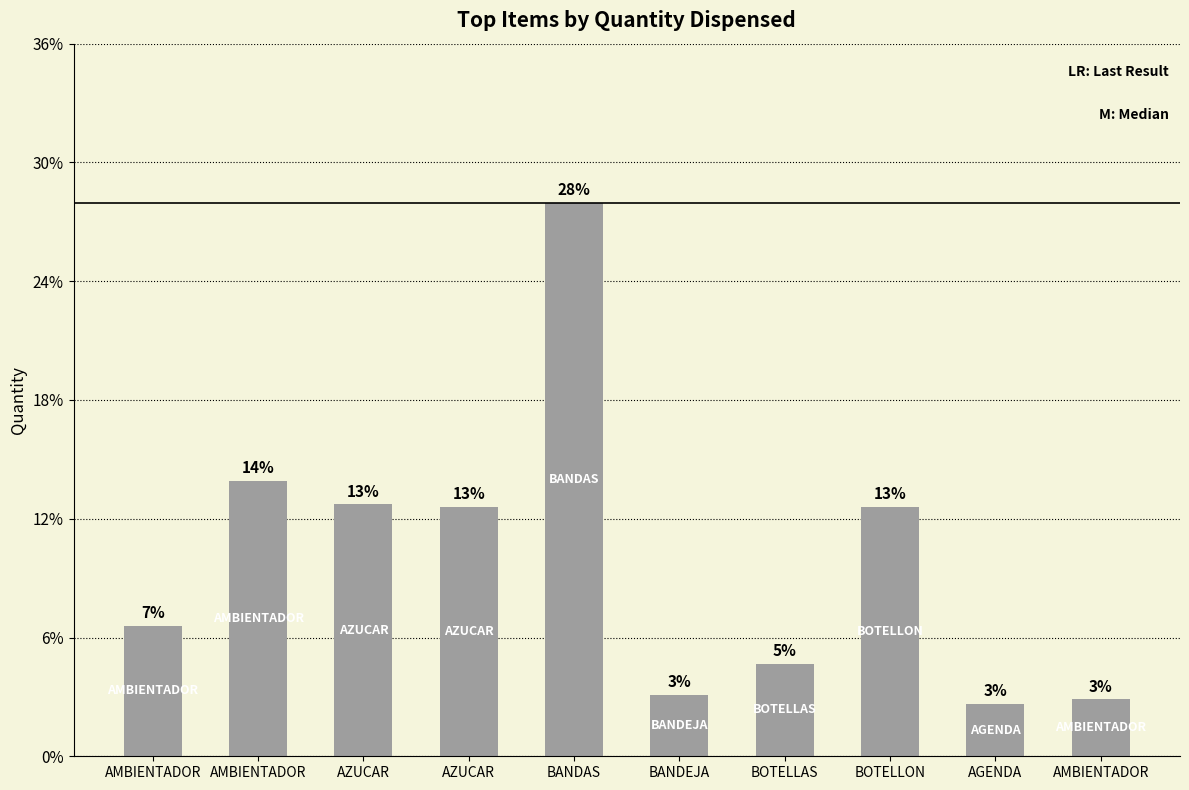

At which label does the data first exceed 105?

AMBIENTADOR